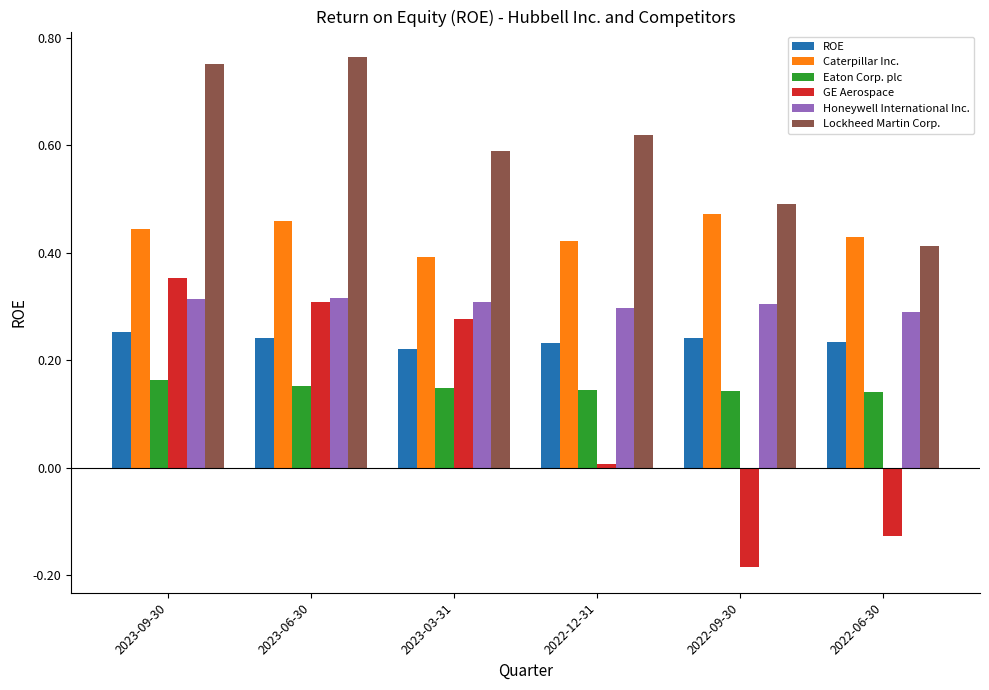

What is the label of the 3rd bar from the left?

2023-03-31